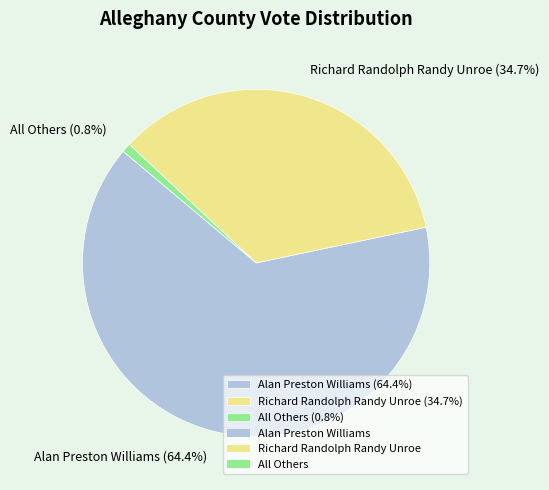

Which category has the smallest portion of the pie?

All Others